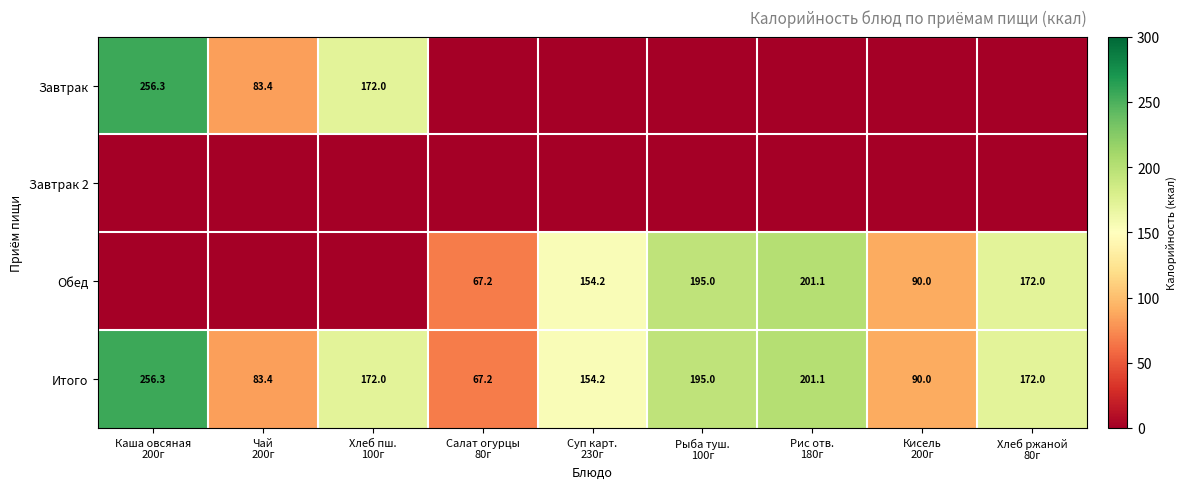

What is the difference between the maximum and minimum values in the Итого series?

189.1